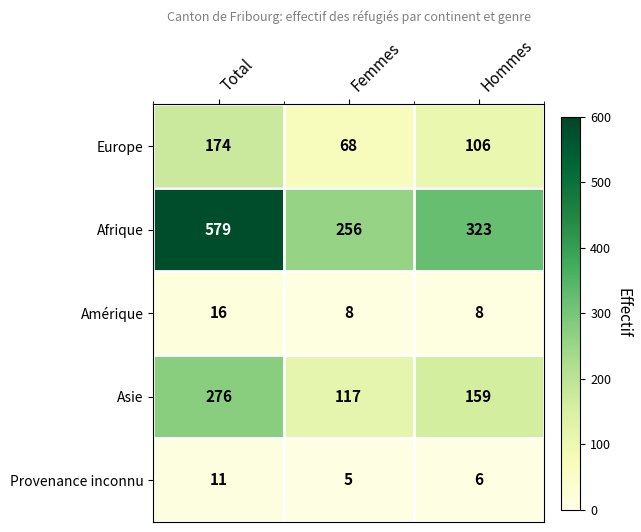

How many data points does each series have?

3